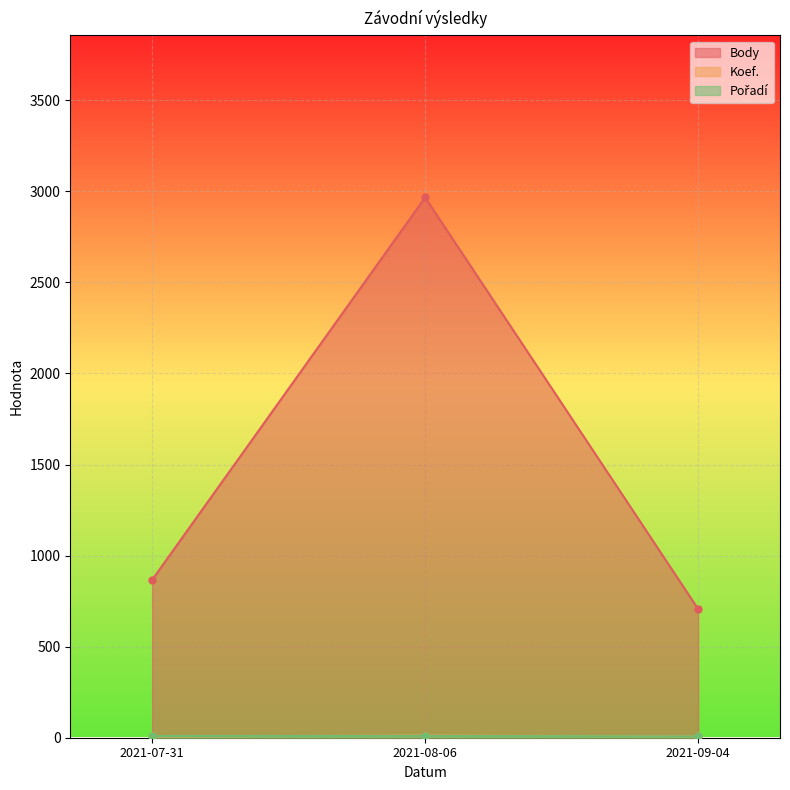

What is the total value across all series at 2021-08-06?

2988